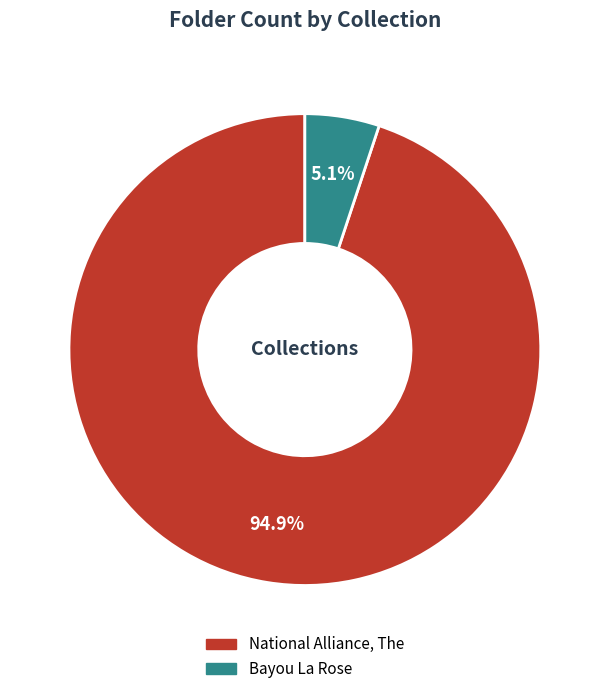

How many slices are in this pie chart?

2